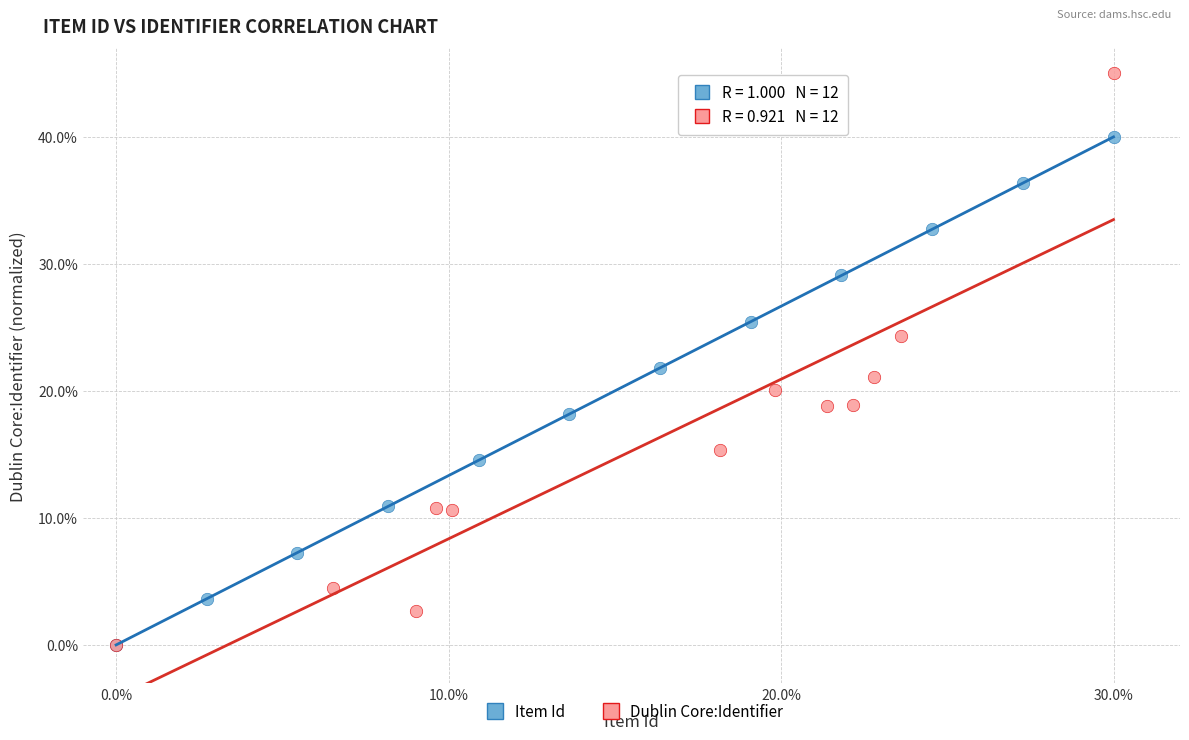

Which series reaches the maximum Y coordinate?

Dublin Core:Identifier